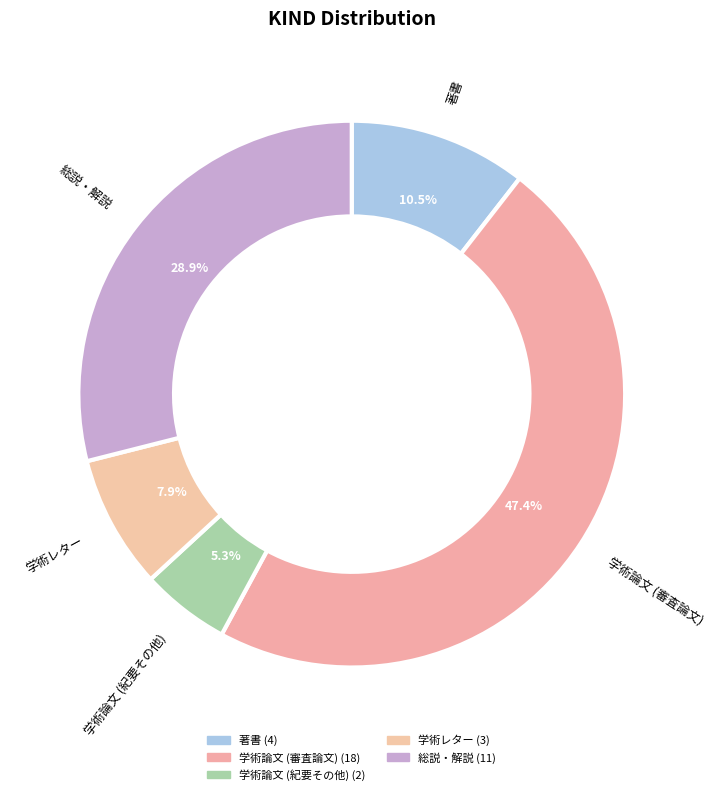

How many slices are in this pie chart?

5